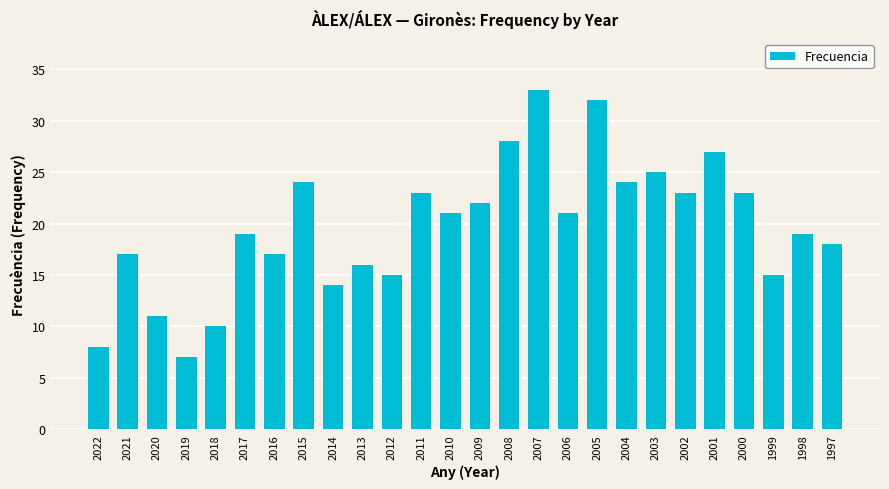

Is it true that the value at 2015 is 34?

False